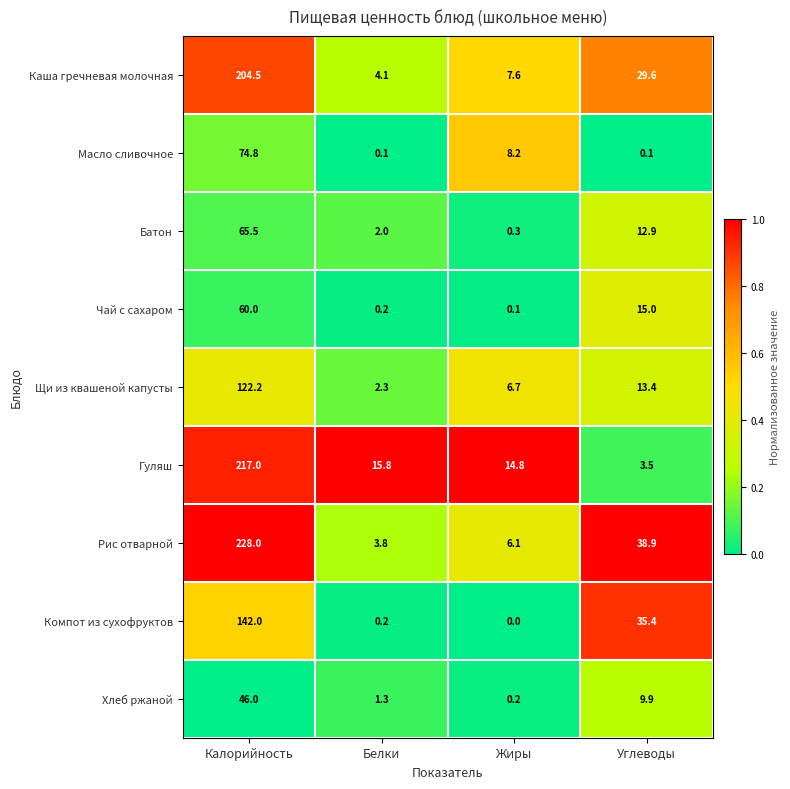

At how many categories does at least one series exceed 0?

4